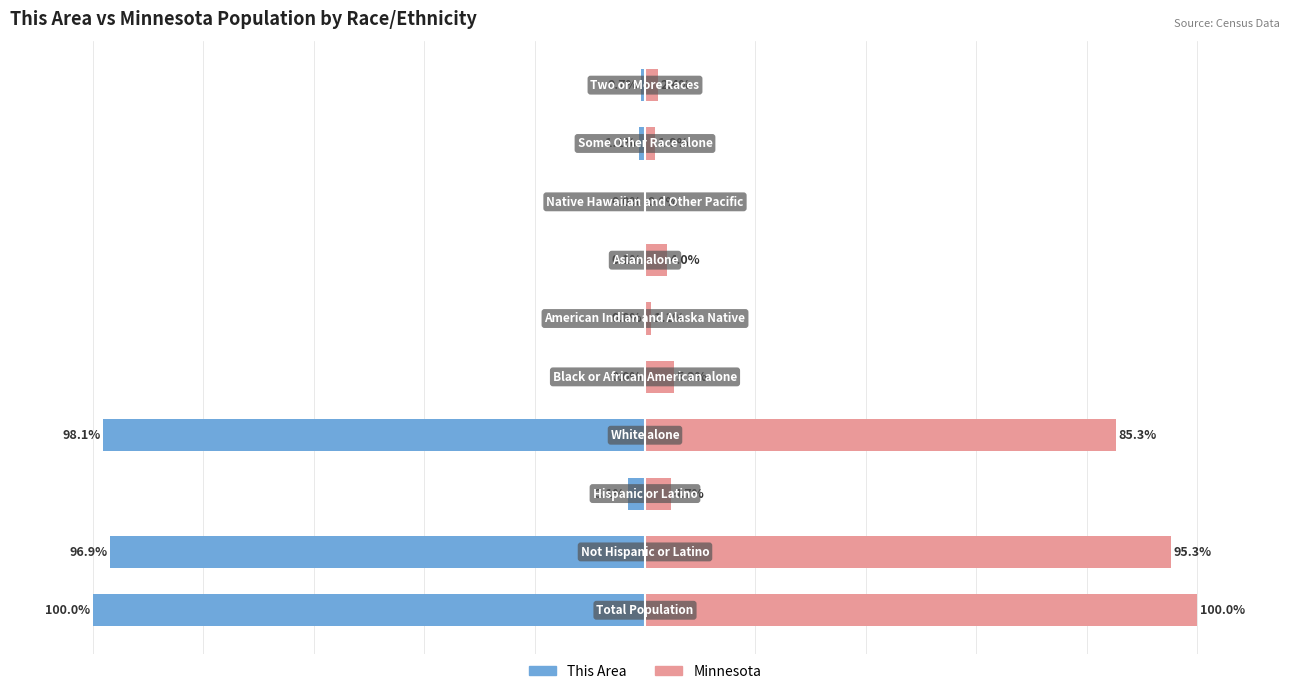

What is the sum of the This Area values at 5 and 0?

-100.0